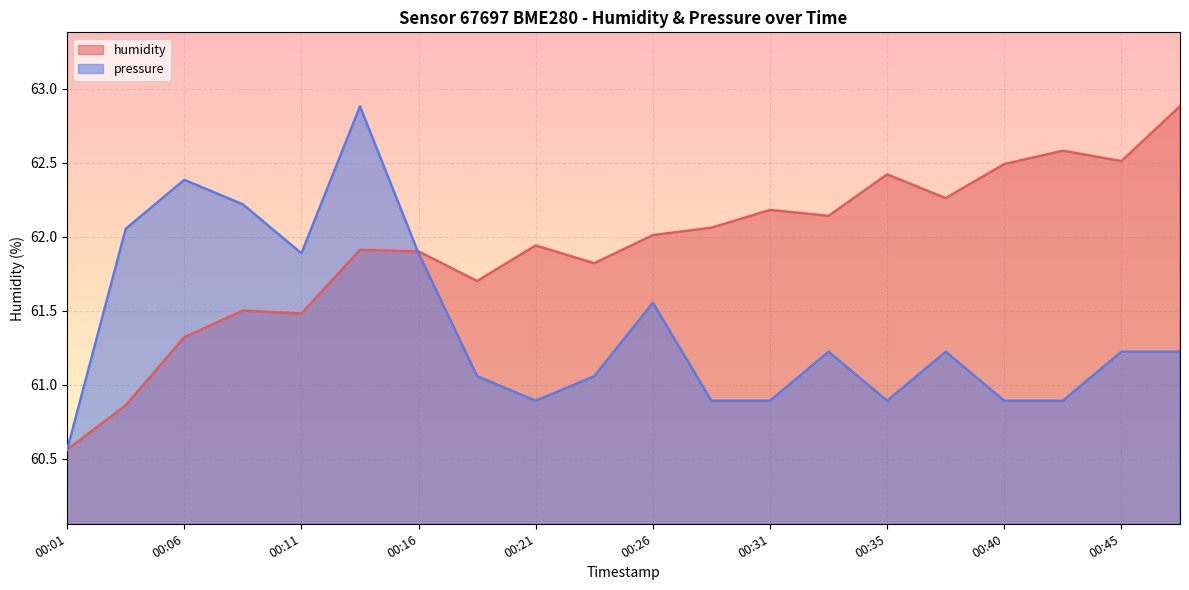

What is the minimum value shown in the chart?

60.6